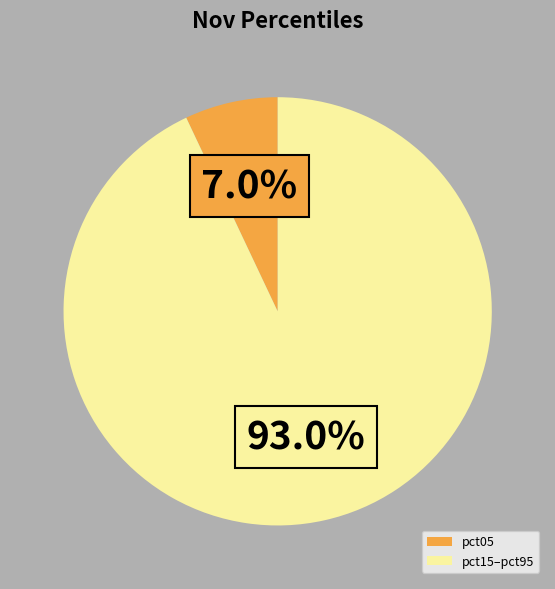

Does pct15–pct95 account for over 50% of the chart?

Yes